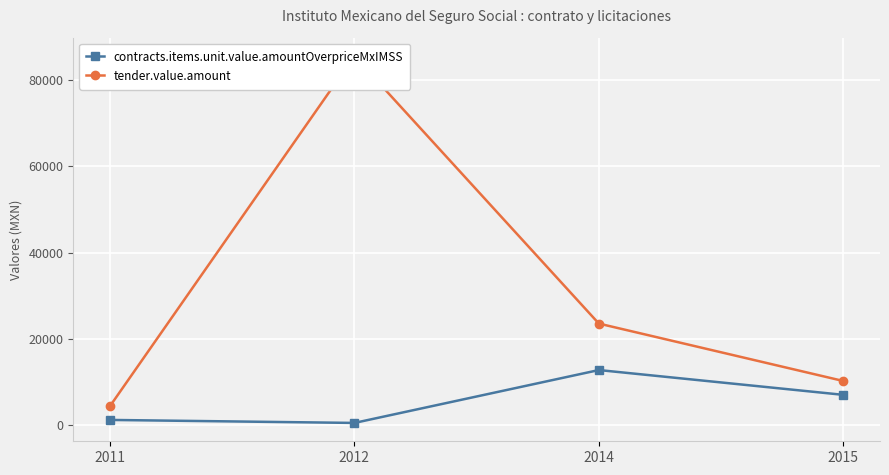

True or false: contracts.items.unit.value.amountOverpriceMxIMSS and tender.value.amount cross at least once.

False